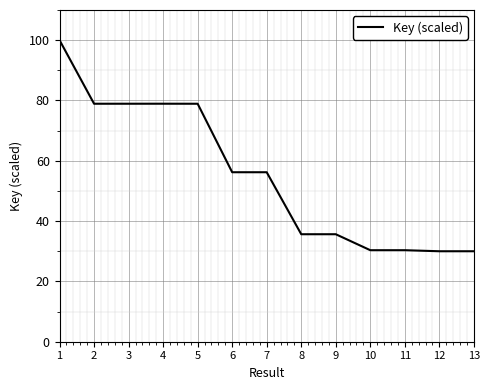

Approximately how many times larger is the value at 12 compared to 6?

0.5